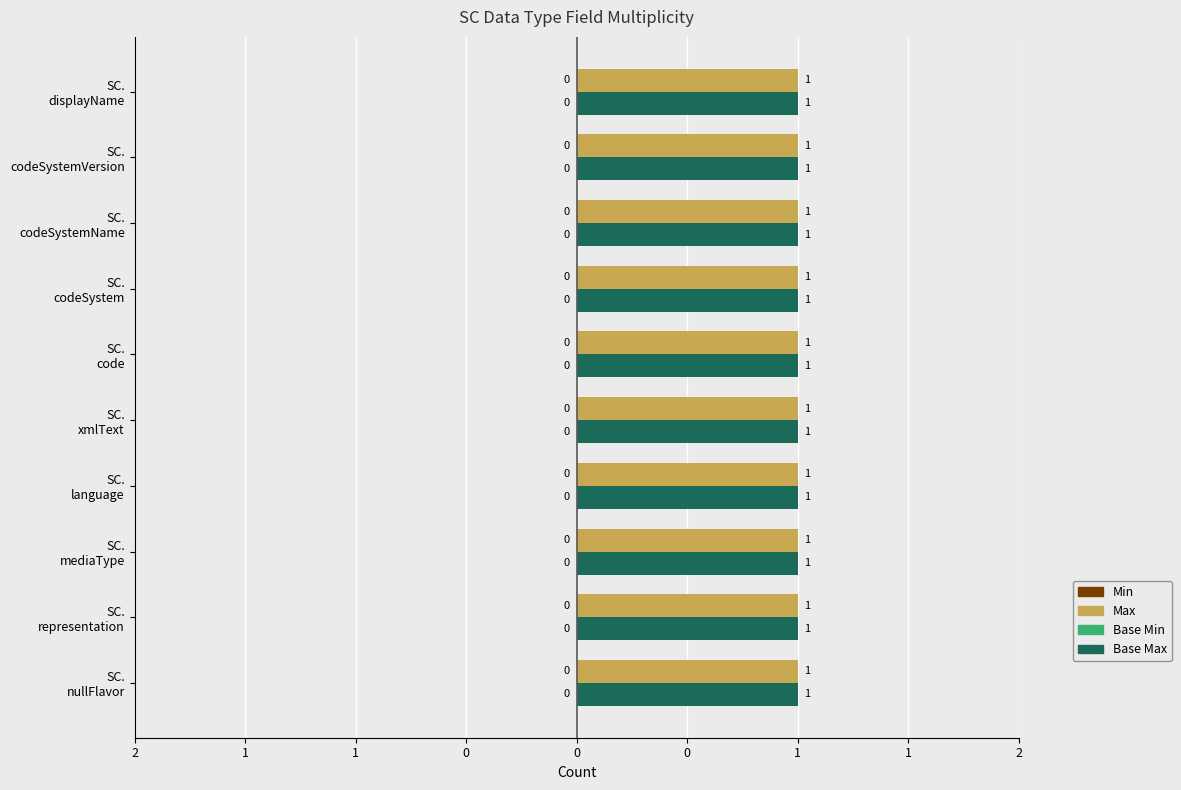

What is the greatest value displayed?

1